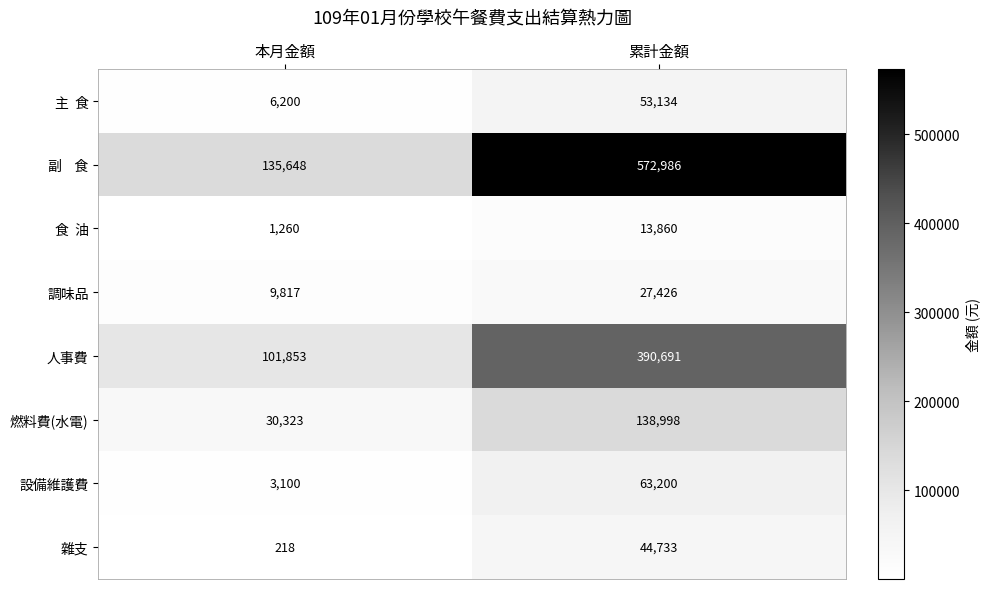

At which label is 雜支 closest to 22475?

本月金額